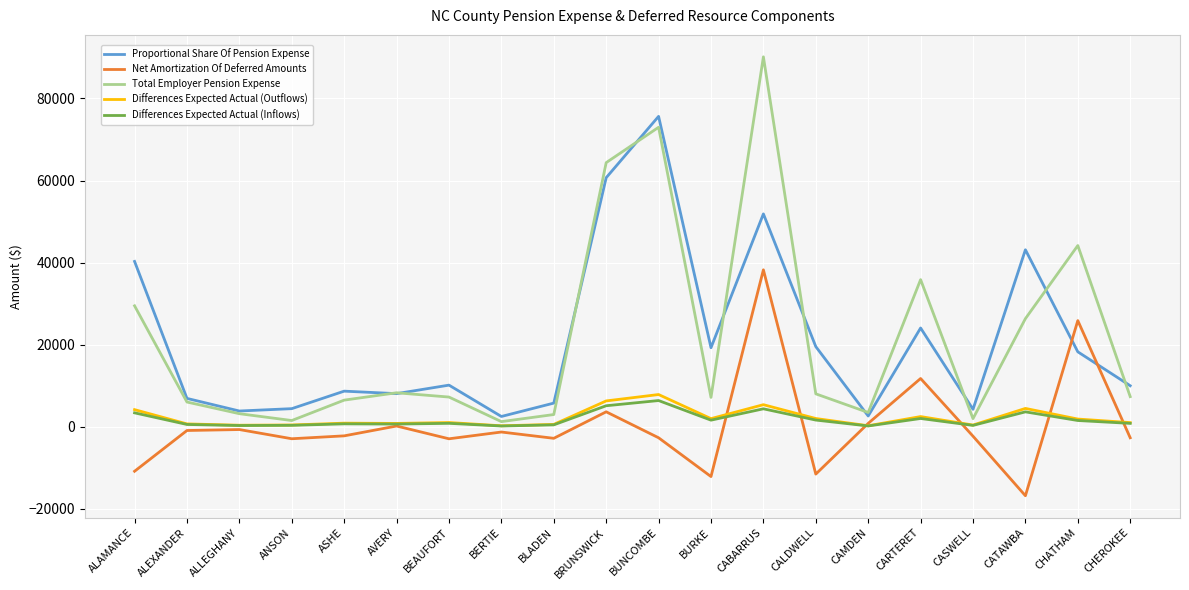

Which series has the largest range (max minus min)?

Total Employer Pension Expense